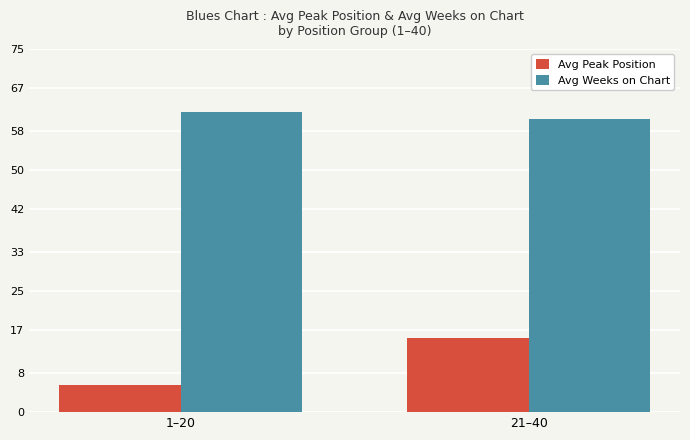

What are all the series names shown in the legend?

Avg Peak Position, Avg Weeks on Chart